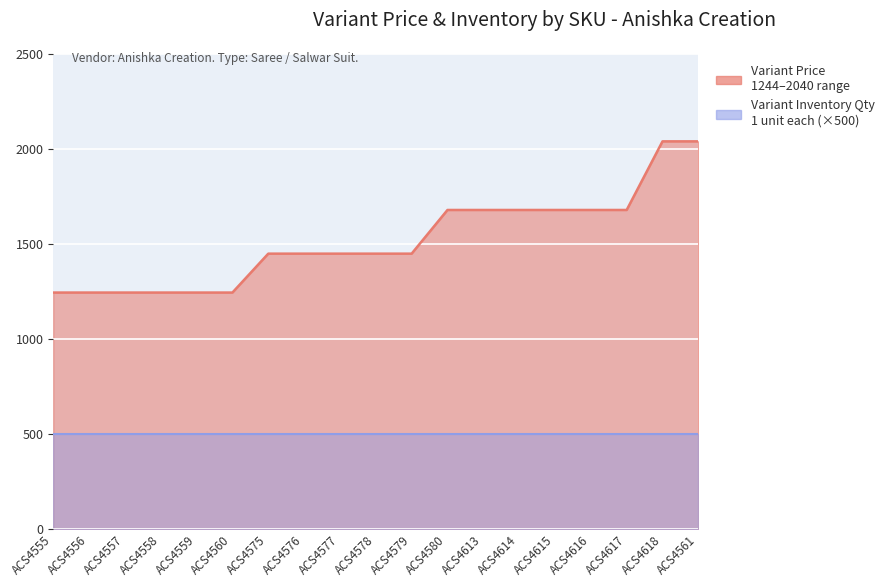

What is the change in value from ACS4556 to ACS4561?

+795.9